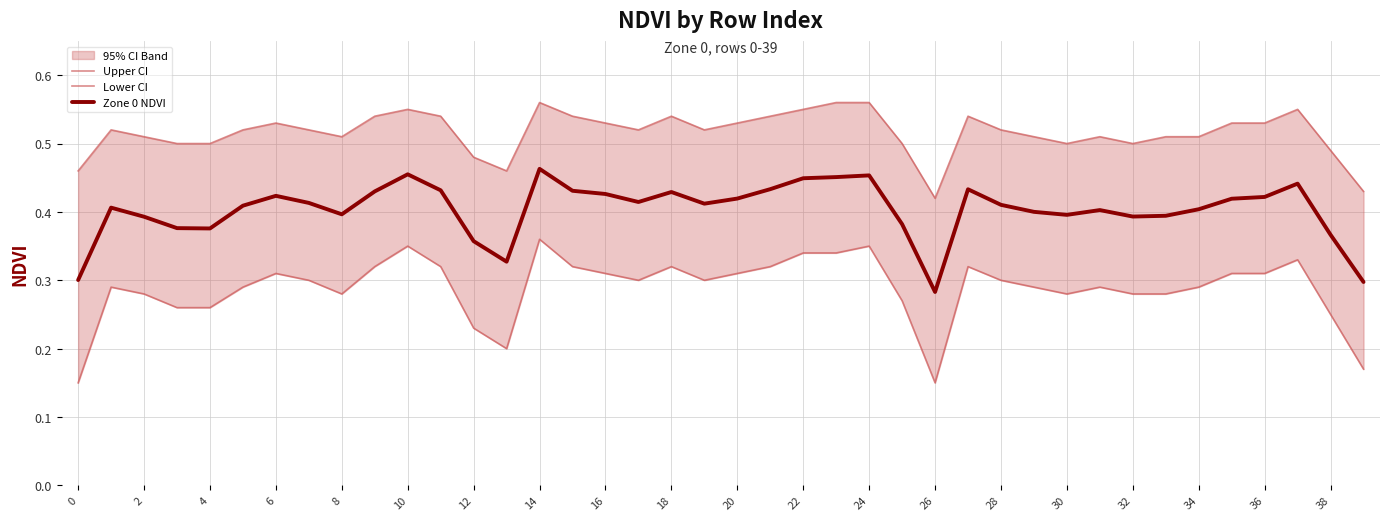

Where is Zone 0 NDVI nearest to the value 0?

26